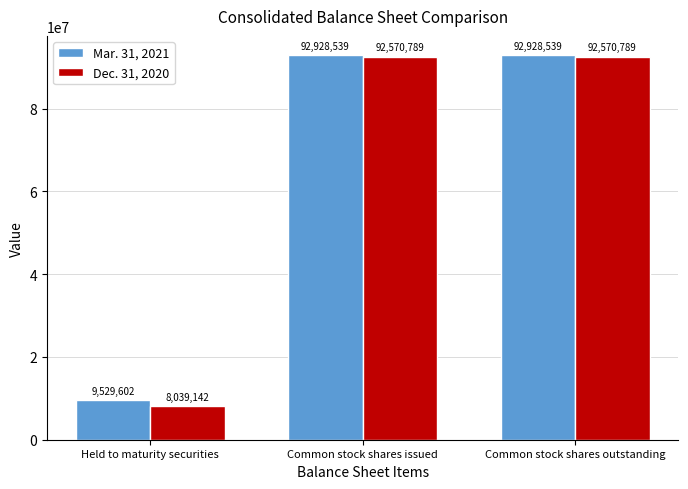

What are all the series names shown in the legend?

Mar. 31, 2021, Dec. 31, 2020